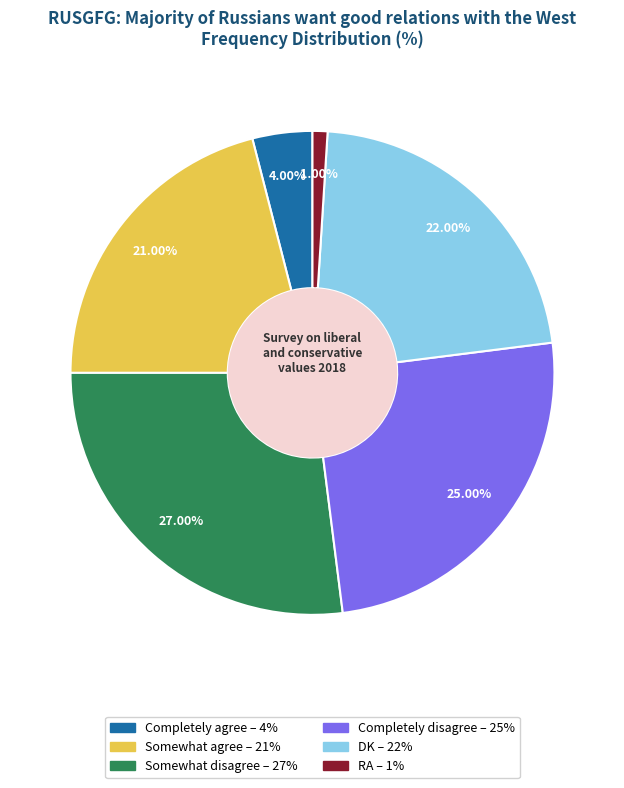

To the nearest percent, what is the combined percentage of DK and Completely agree?

26%